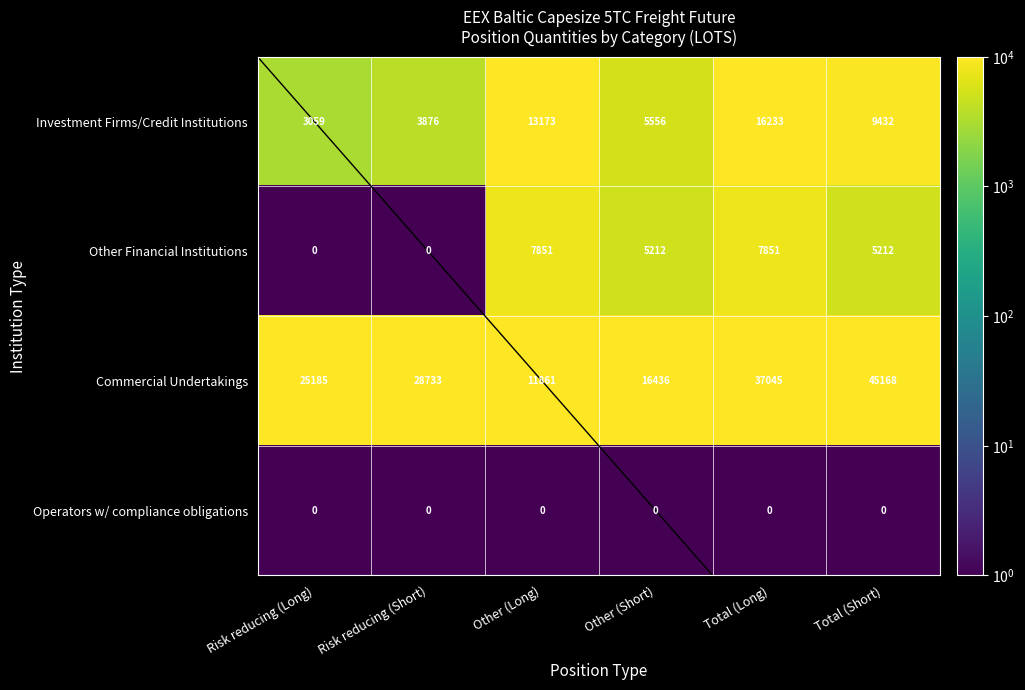

Count the Other Financial Institutions values in the range 0 to 7851.

6